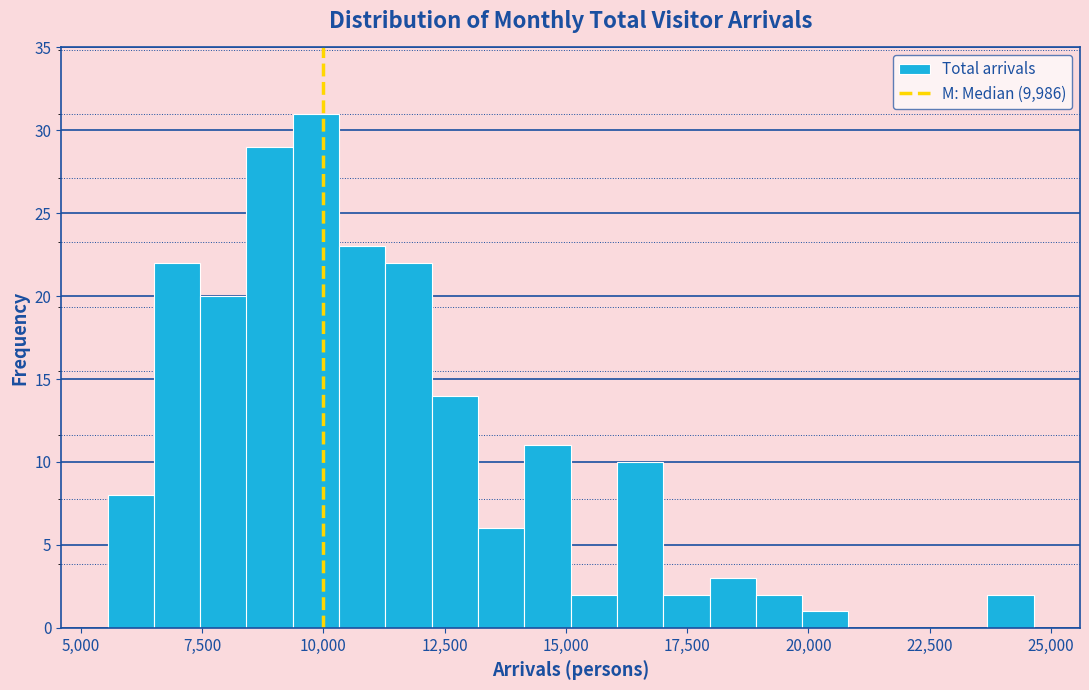

Read against the x-axis, roughly where is the centre of the tallest bar?

10000